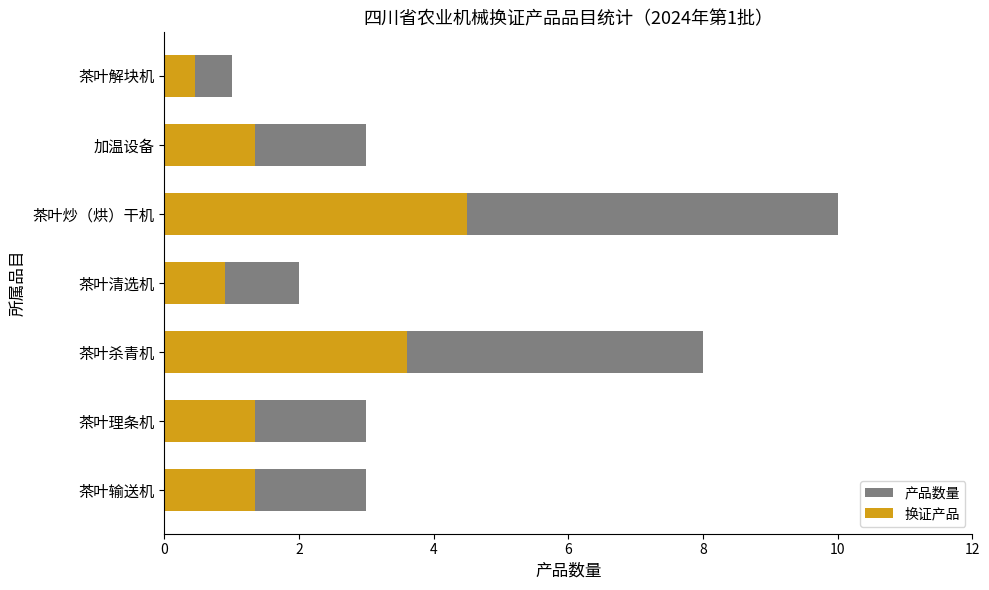

How many values in the 换证产品 series exceed 1?

5